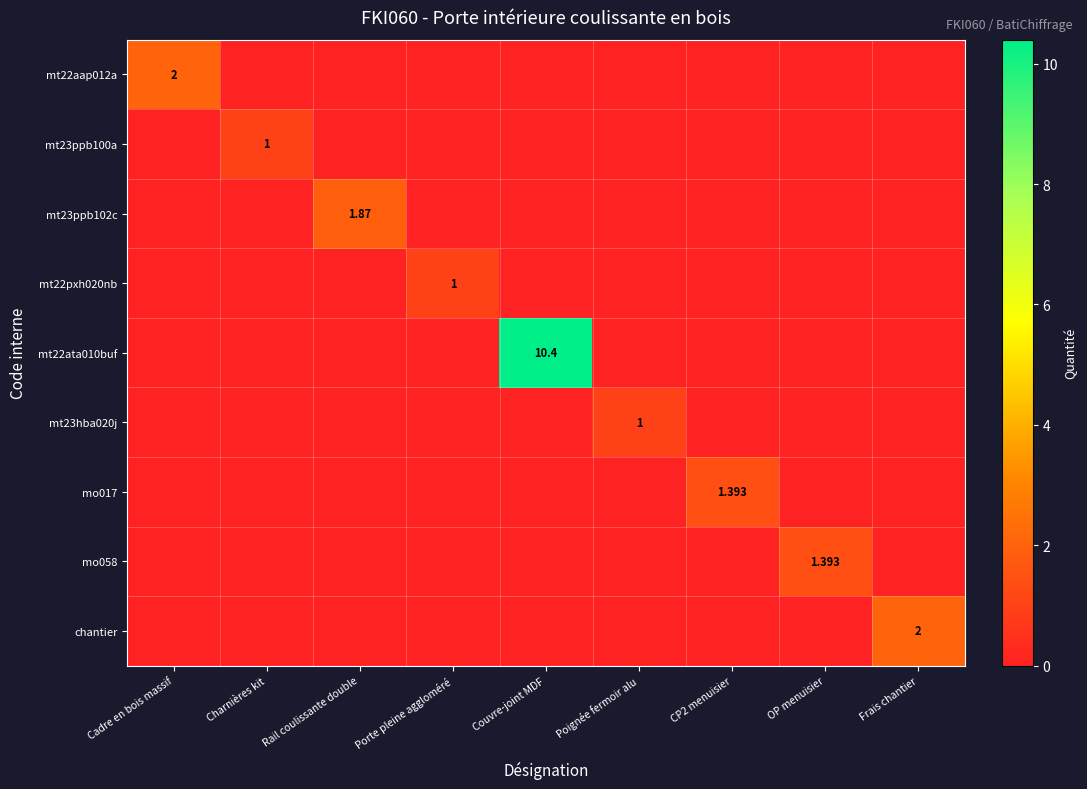

True or false: mo058 has a value of 0.0 at Poignée fermoir alu.

True